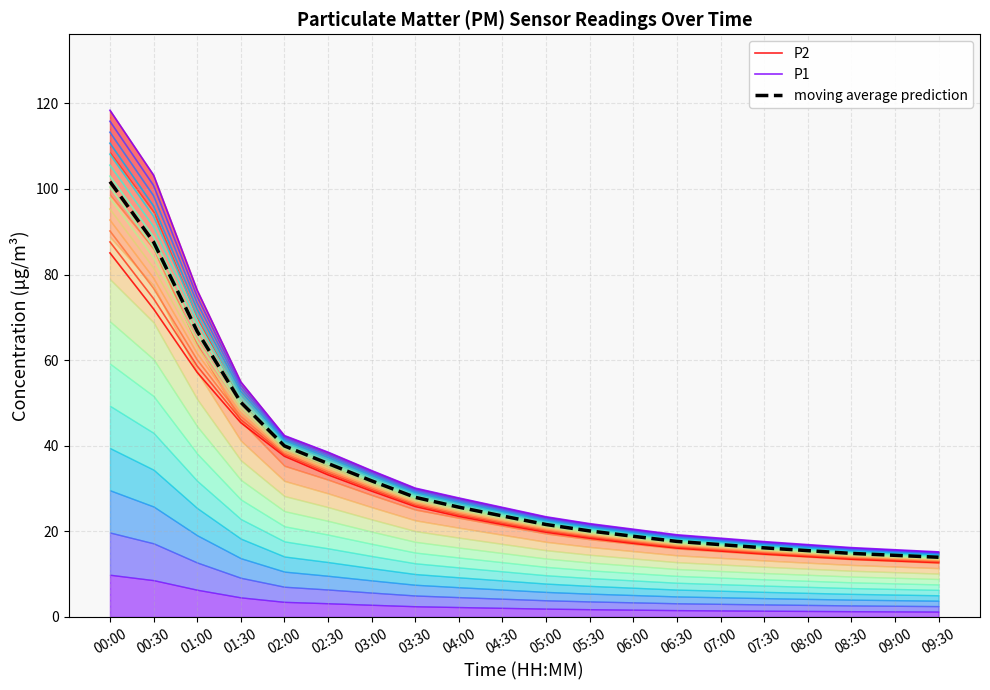

Where is P1 nearest to the value 66?

01:00